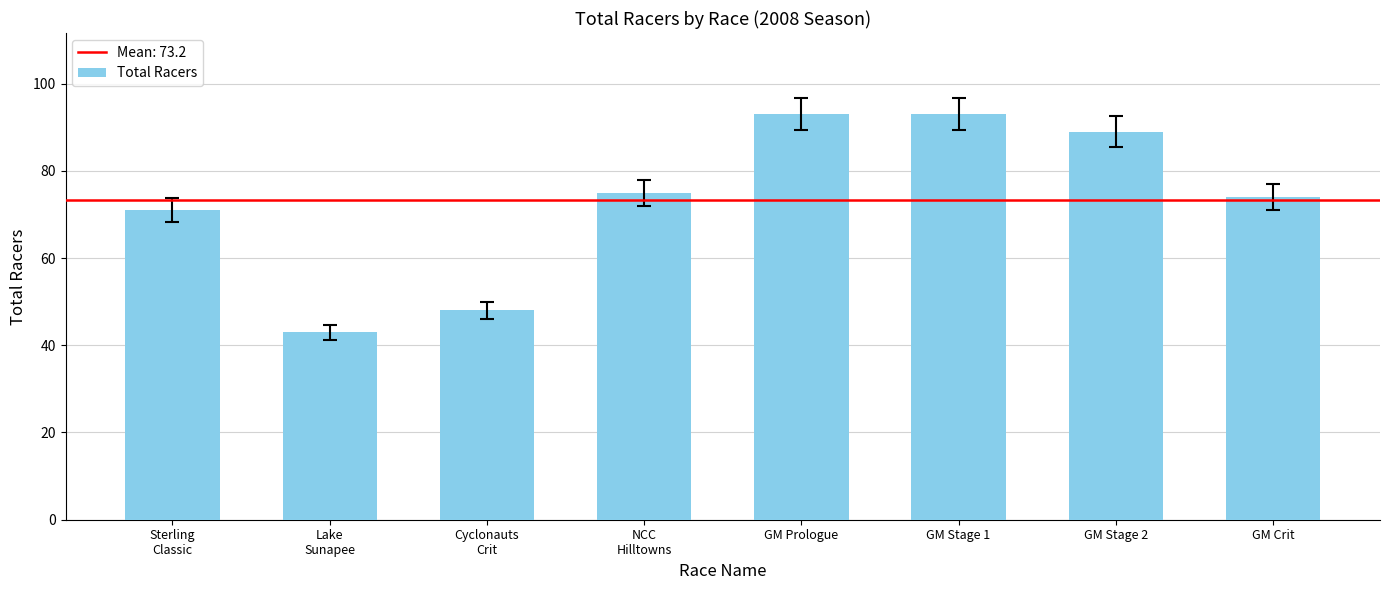

What is the label of the 7th bar from the right?

Lake
Sunapee